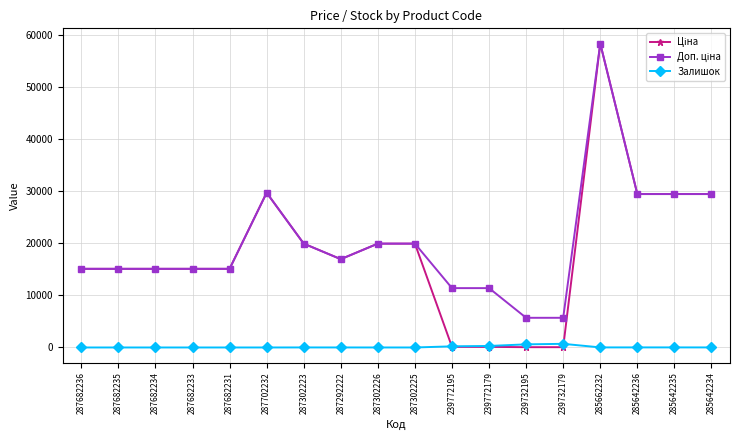

Which label corresponds to the largest value in the chart?

285662232